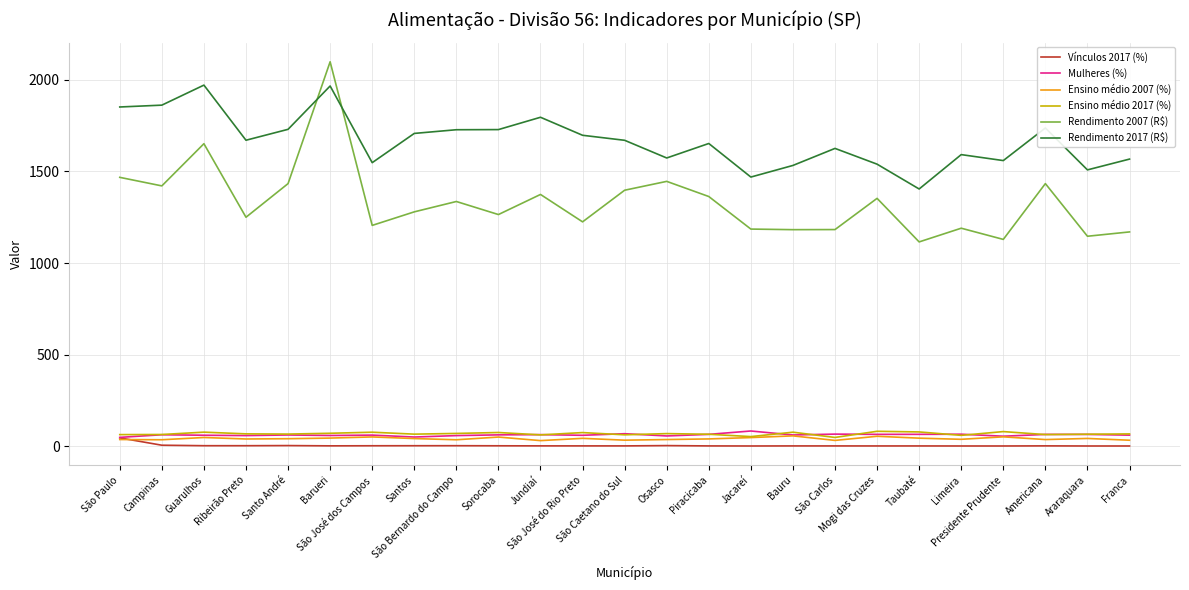

In Ensino médio 2017 (%), how many points are lower than both neighbors (excluding endpoints)?

8